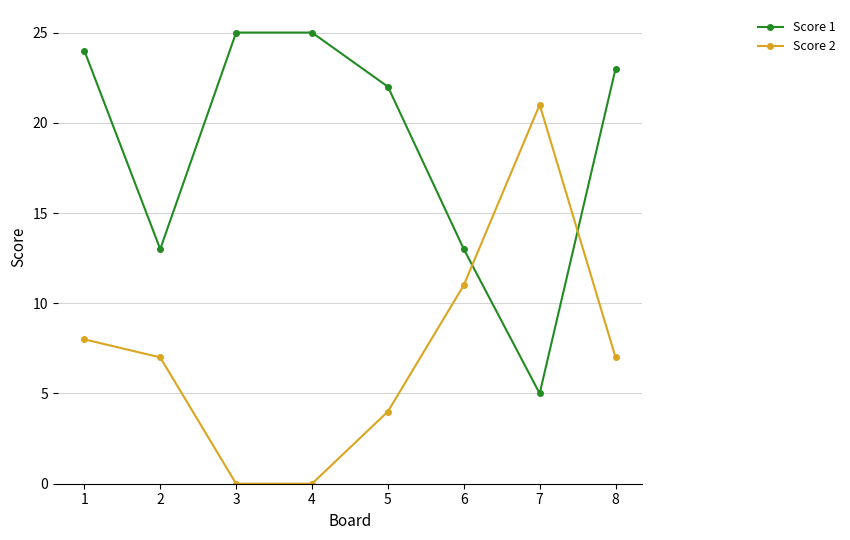

What is the difference between the maximum and minimum values in the Score 2 series?

21